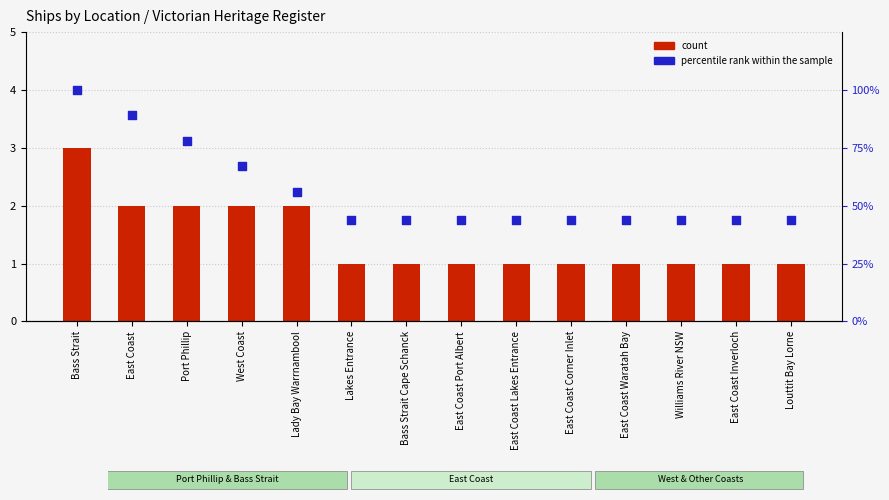

Is the value of count at East Coast Waratah Bay greater than the value of percentile rank within the sample at Bass Strait Cape Schanck?

No